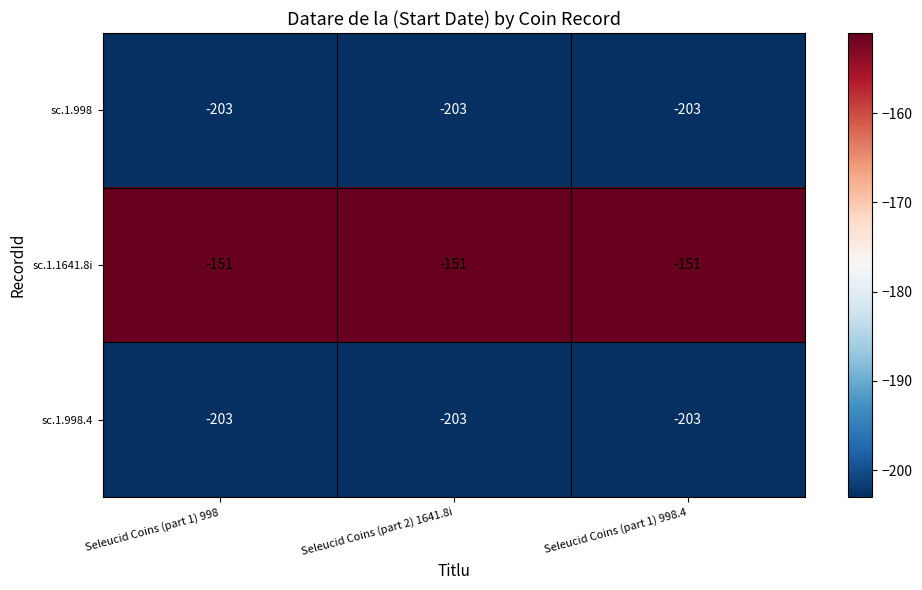

Which series has the largest total across all categories?

sc.1.1641.8i